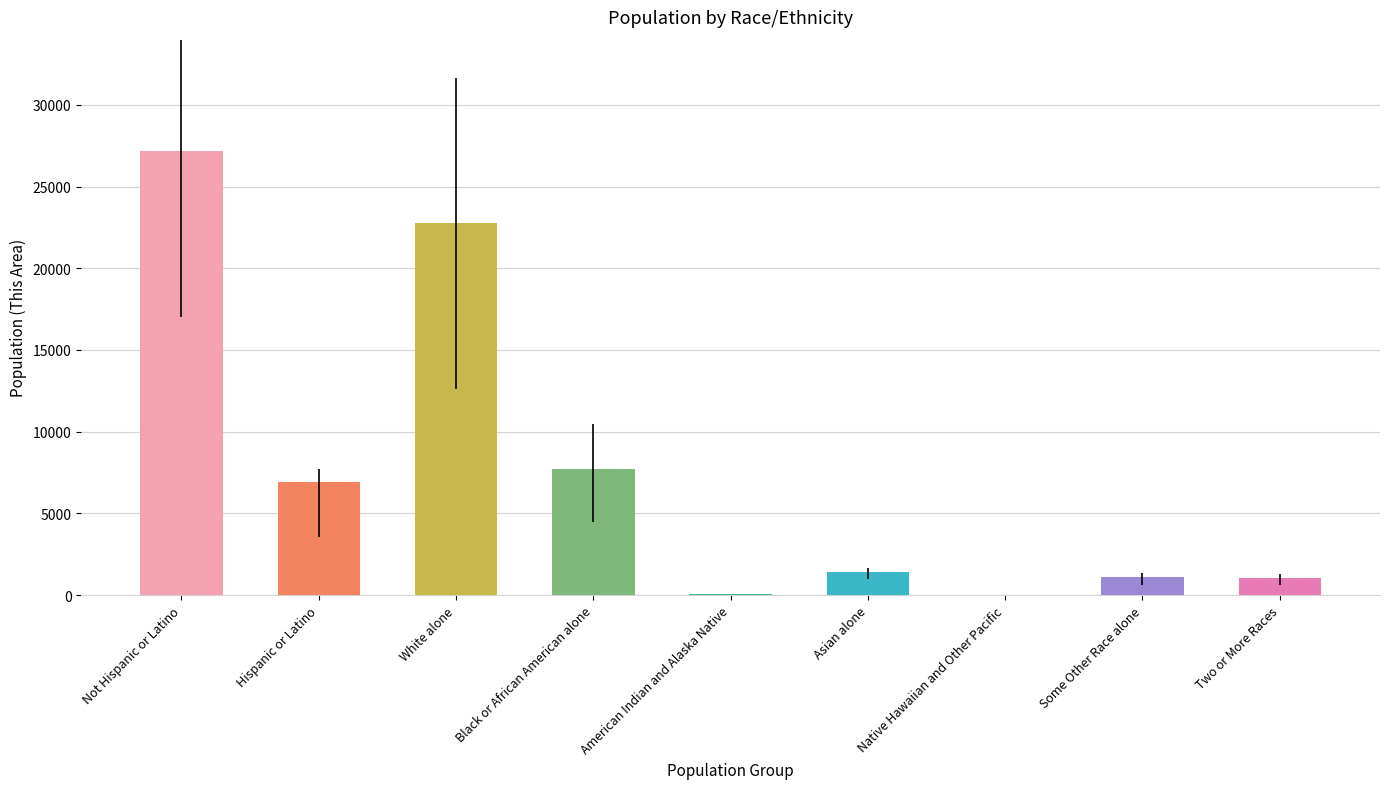

Is it true that the value at White alone is 15841?

False